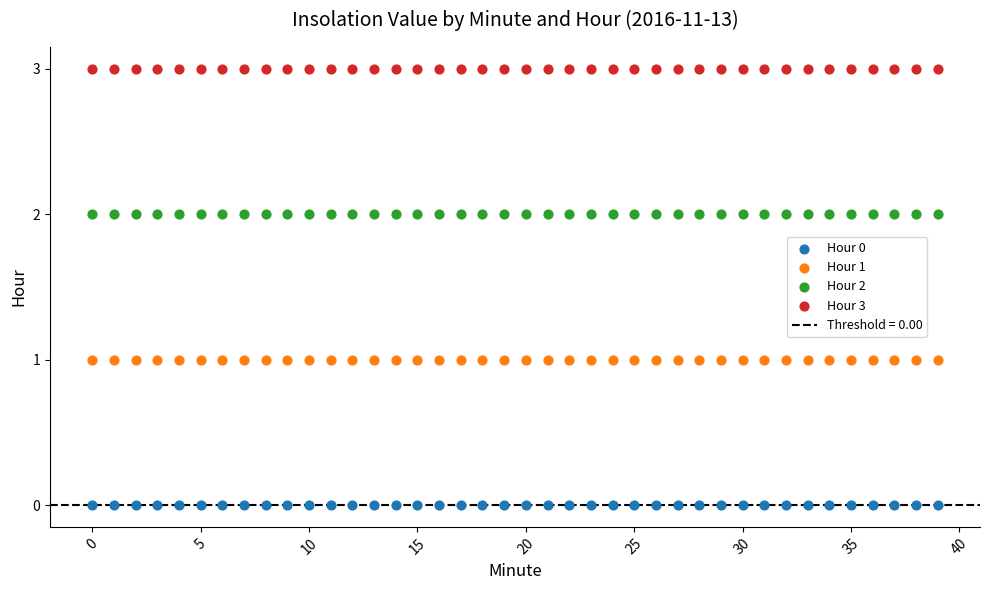

Which series reaches the maximum Y coordinate?

Hour 3